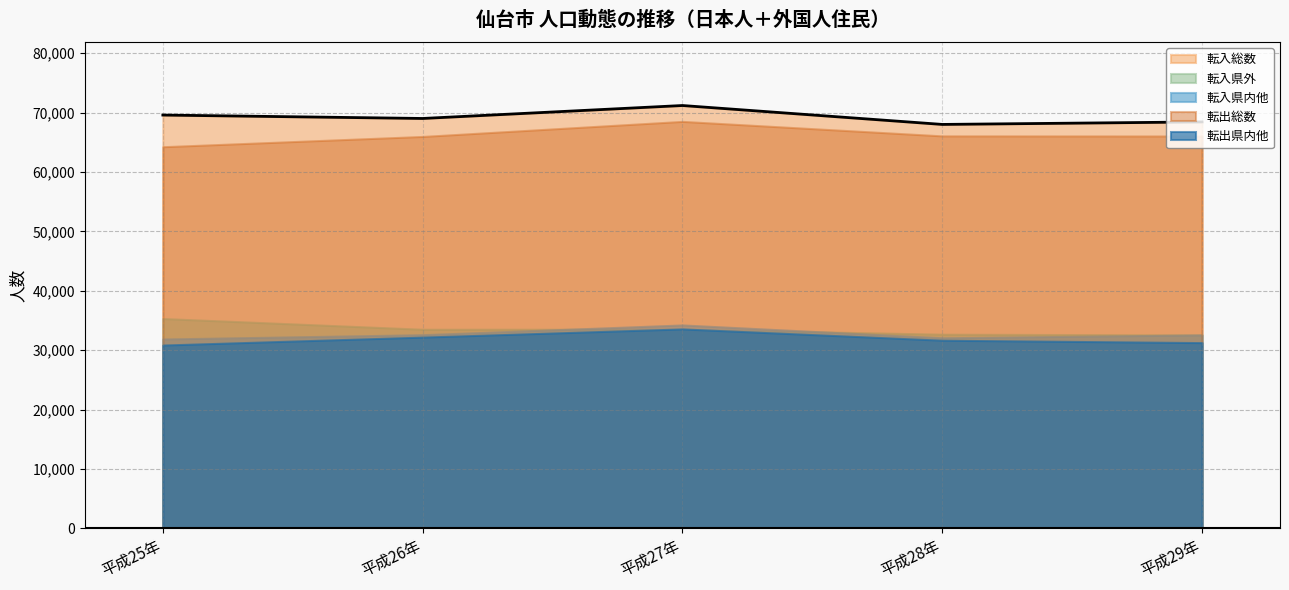

What is the sum of all 転入総数 values?

346290